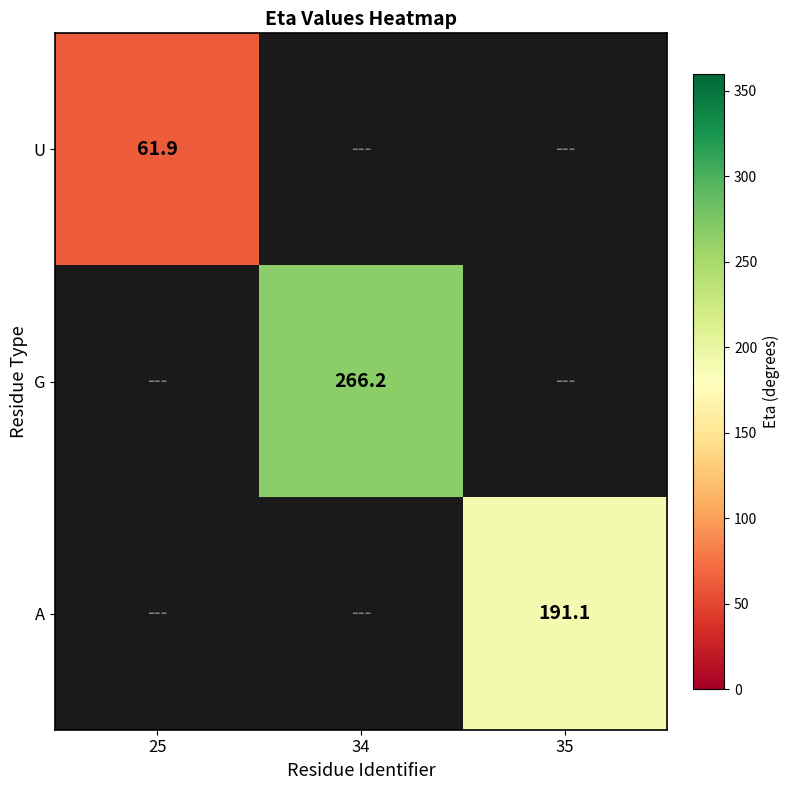

The value of A at 35 is 191.1. True or false?

True